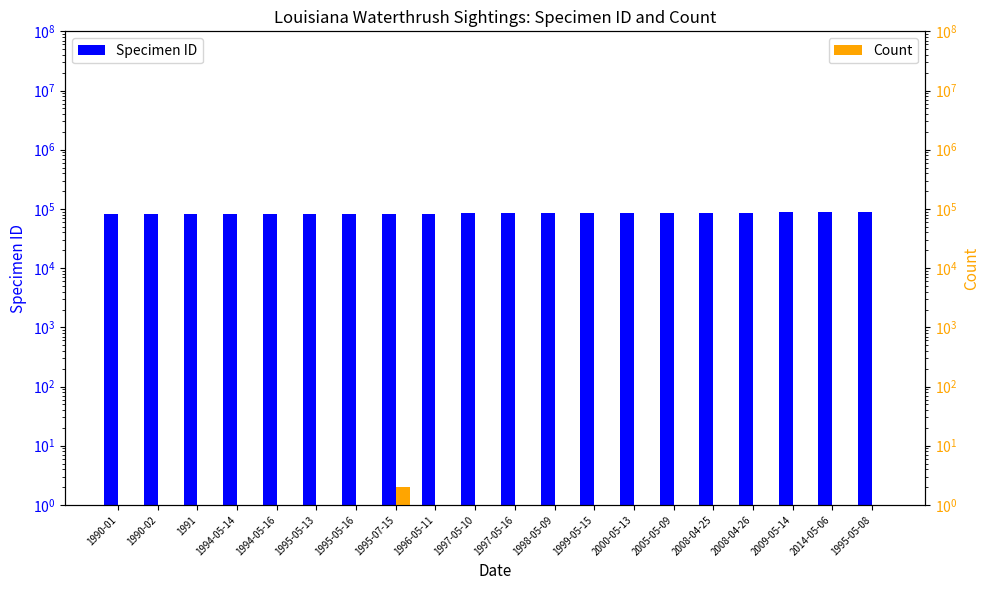

How many bars are there in each group?

2